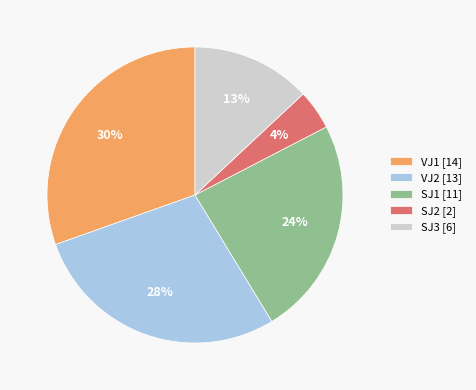

Rank the categories by value from highest to lowest.

VJ1, VJ2, SJ1, SJ3, SJ2